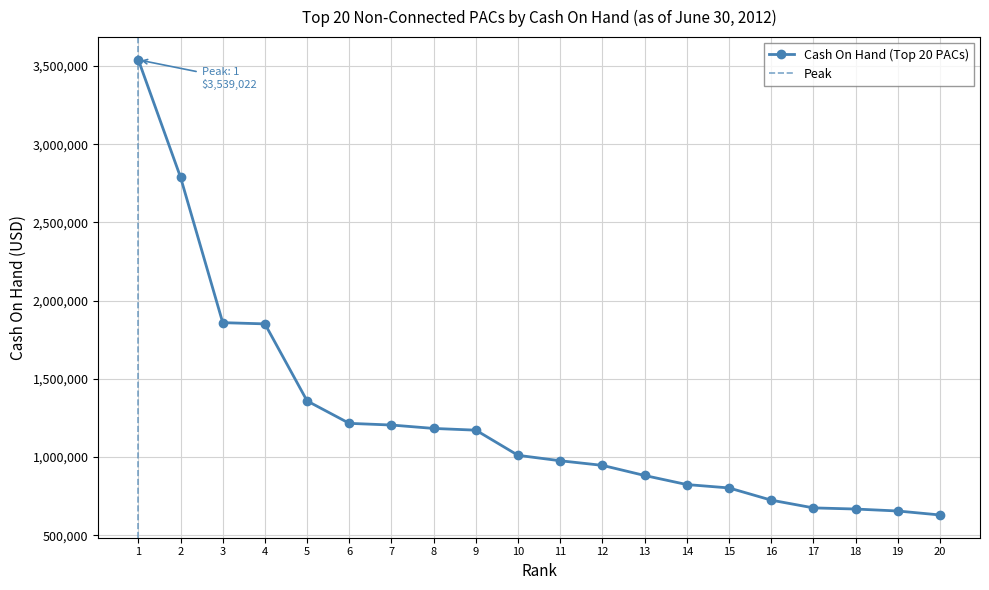

What is the ratio of the value at 11 to the value at 1?

0.3